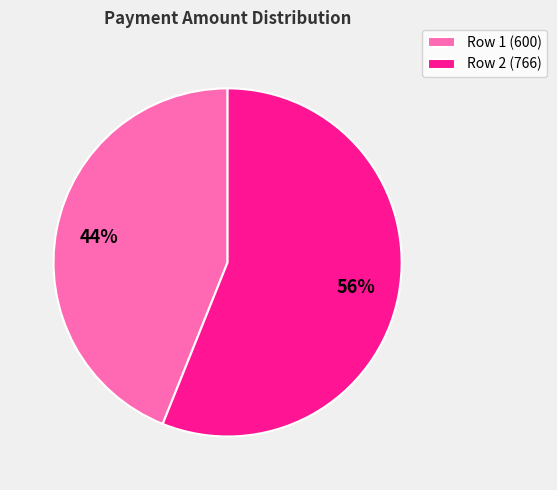

Is there a majority slice in this chart?

Yes